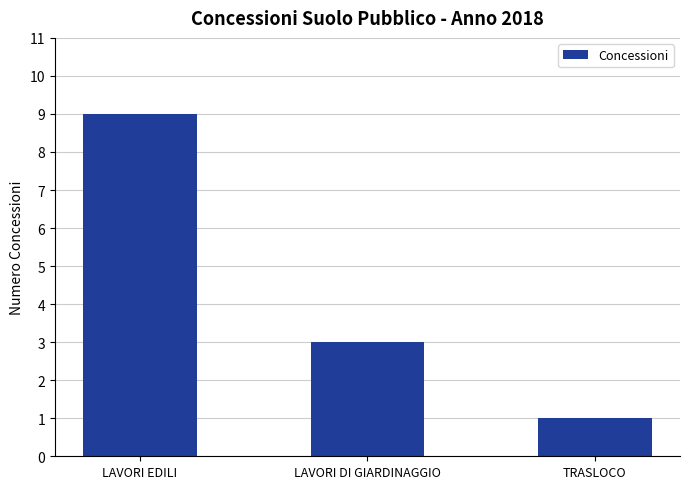

At which label is the value closest to 5?

LAVORI DI GIARDINAGGIO